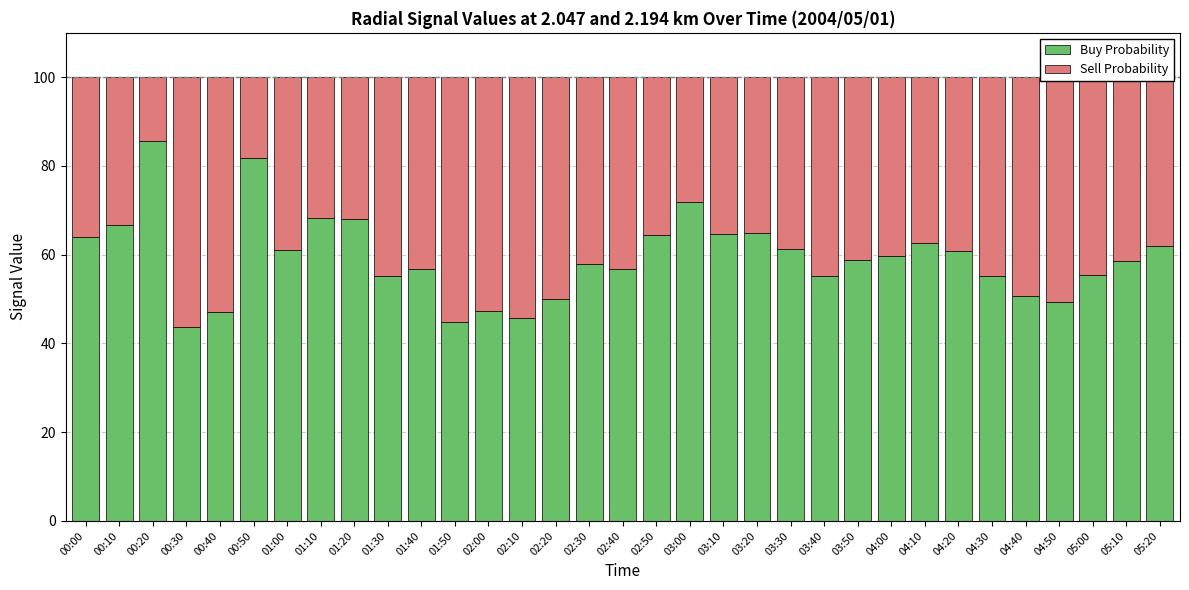

What is the total value across all series at 04:40?

100.0